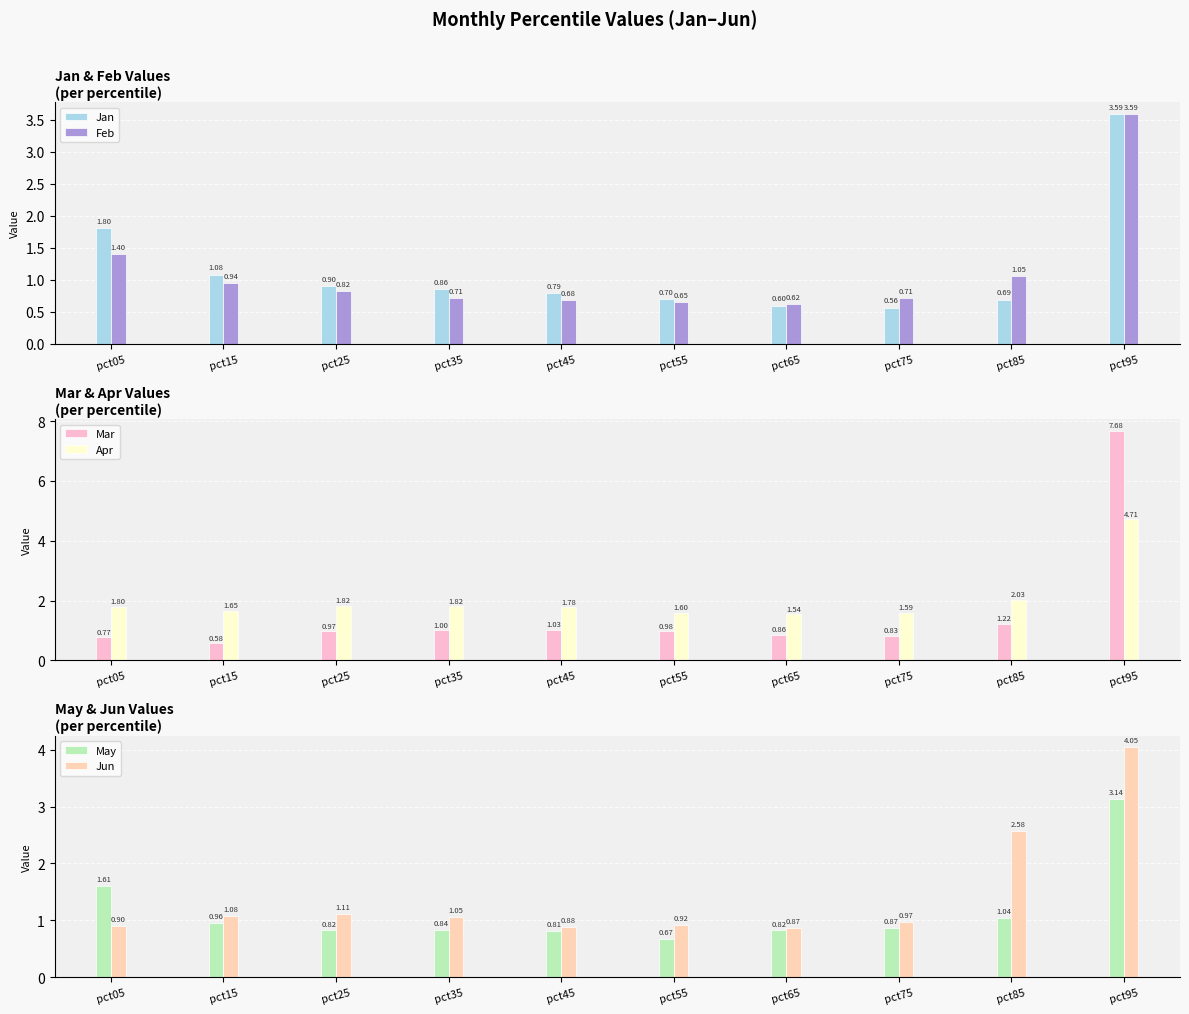

How many data points does each series have?

10